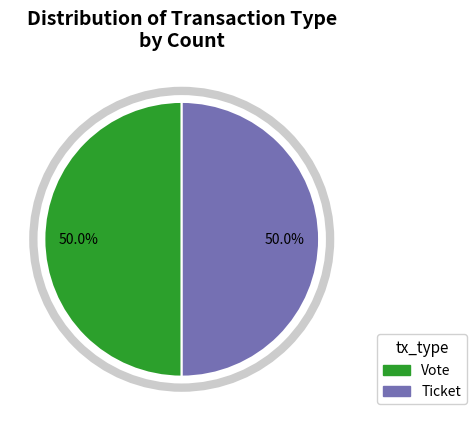

Combined, what portion of the pie is Ticket and Vote?

100.0%